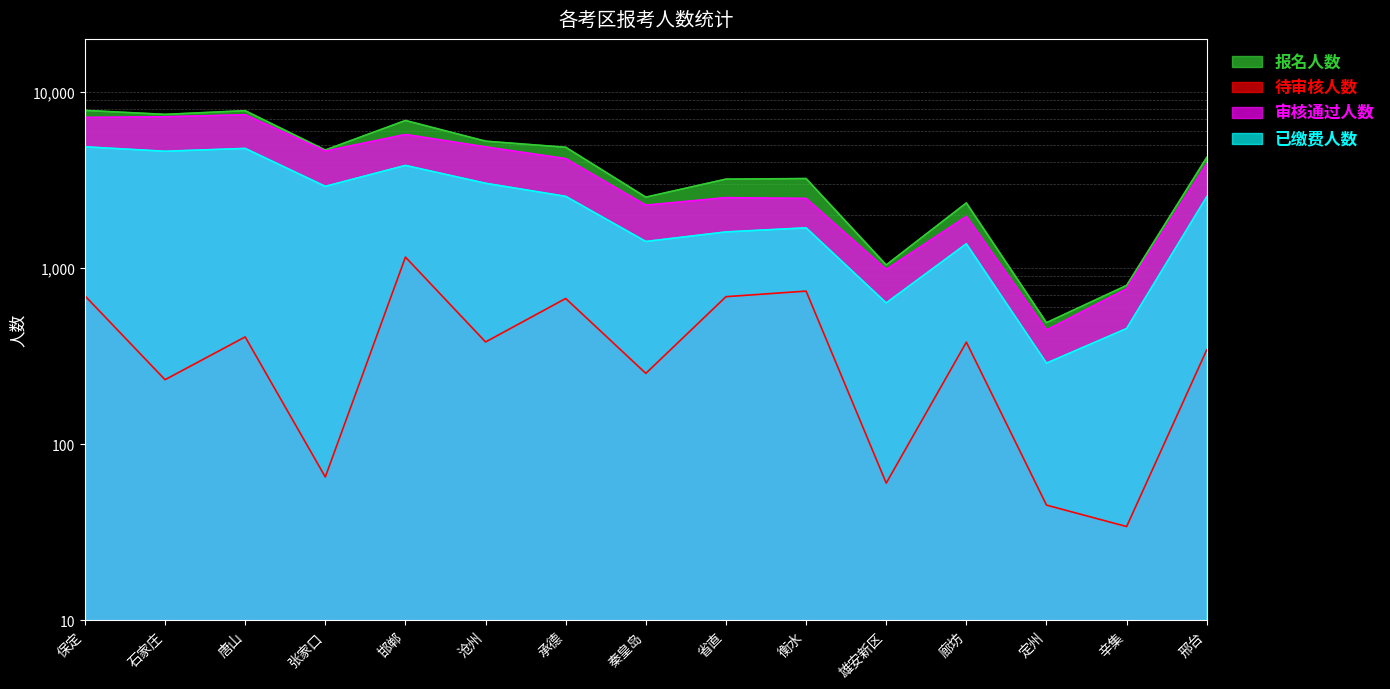

What is the label of the 13th point from the right?

唐山